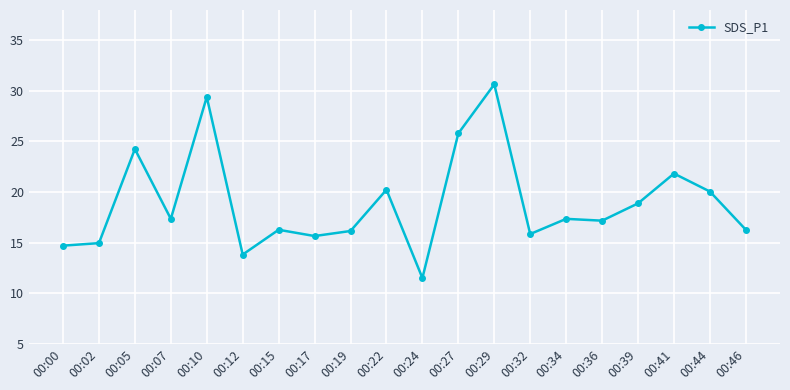

How many data points does each series have?

20